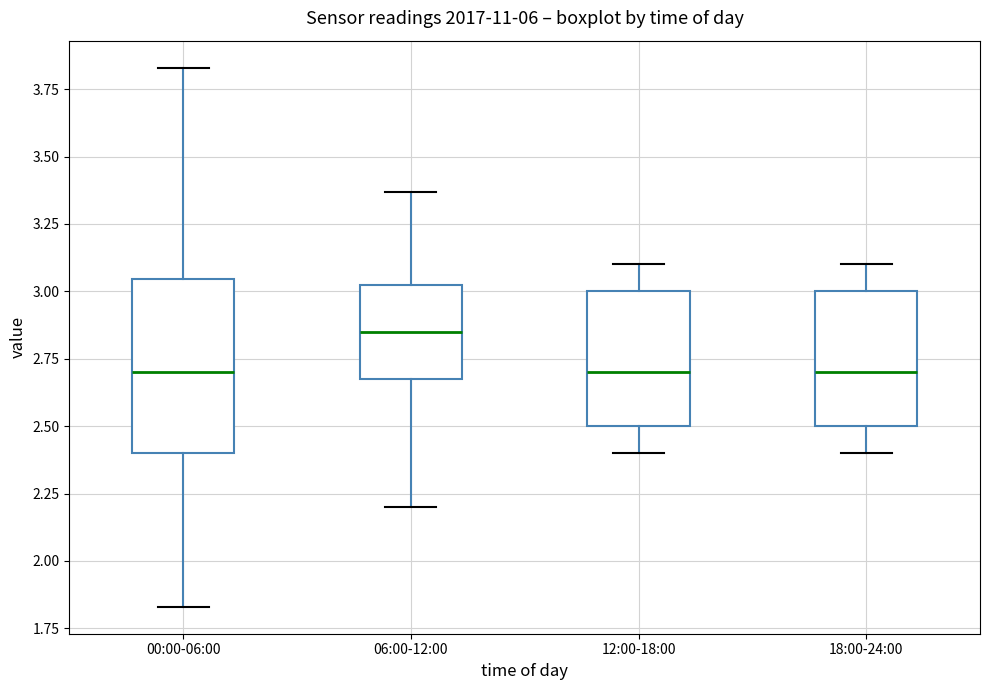

Comparing the boxes themselves (not the whiskers), which one is the tallest?

00:00-06:00